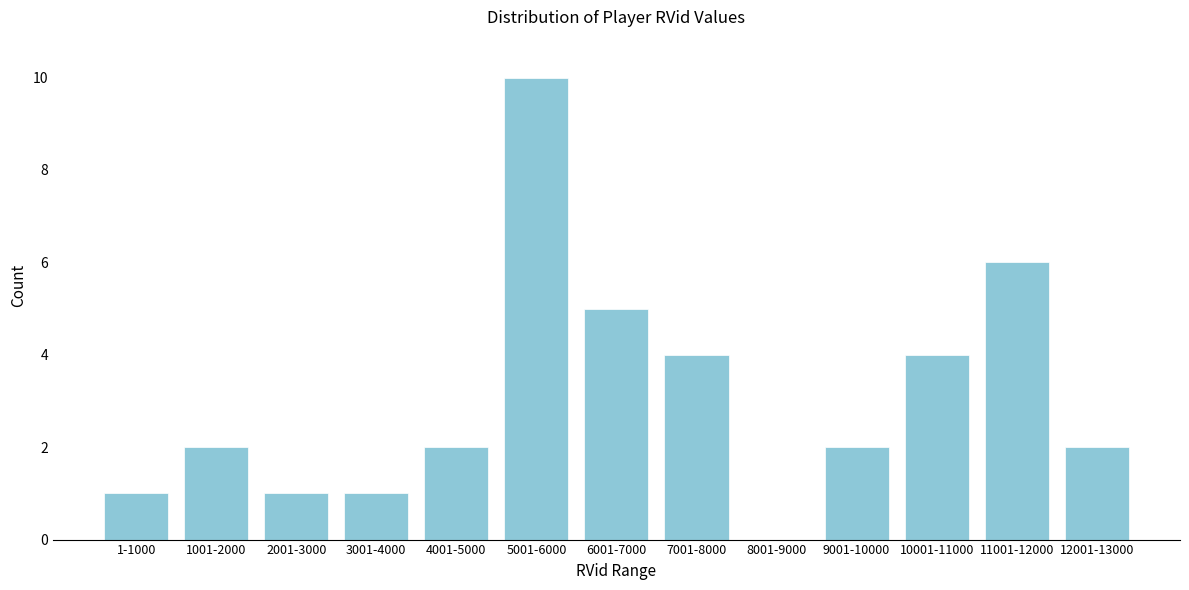

Reading right to left, extract all data points from this chart.

12001-13000=2	11001-12000=6	10001-11000=4	9001-10000=2	8001-9000=0	7001-8000=4	6001-7000=5	5001-6000=10	4001-5000=2	3001-4000=1	2001-3000=1	1001-2000=2	1-1000=1